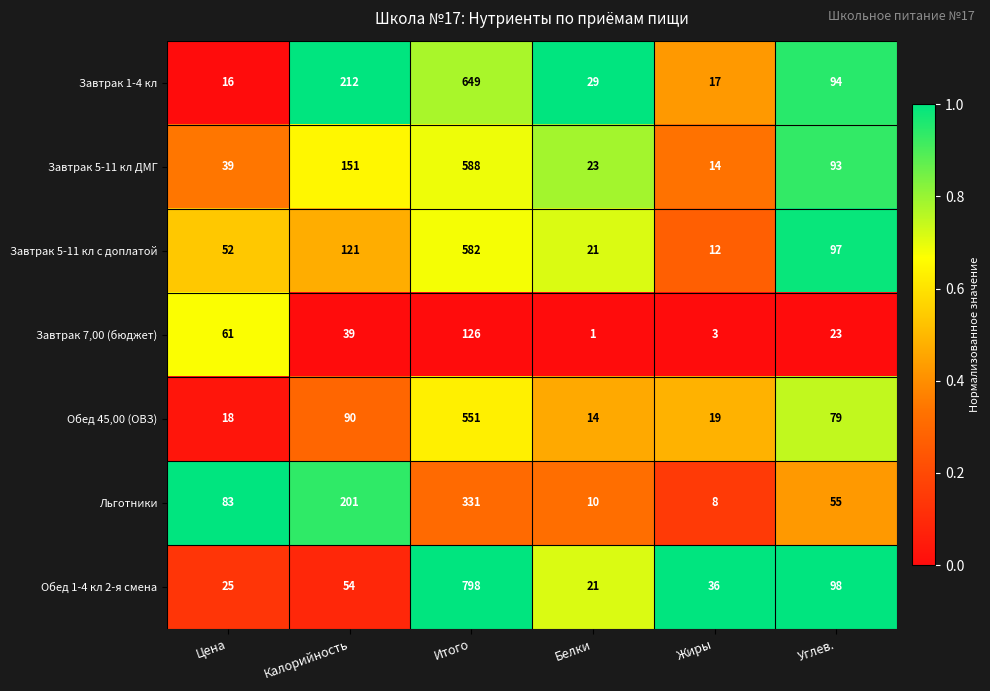

True or false: Завтрак 5-11 кл с доплатой has a value of 121 at Калорийность.

True